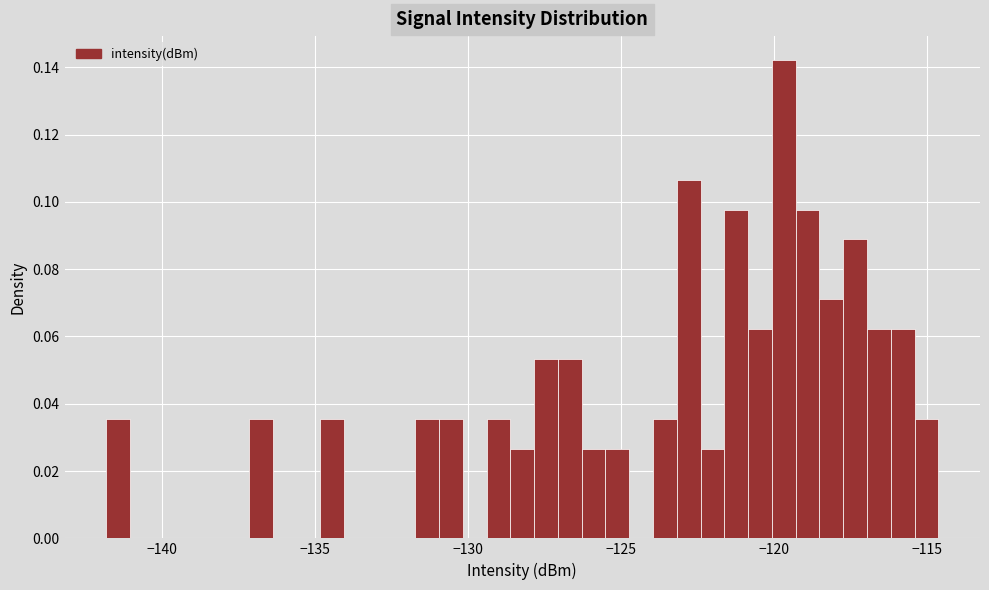

Read against the x-axis, roughly where is the centre of the tallest bar?

-119.5